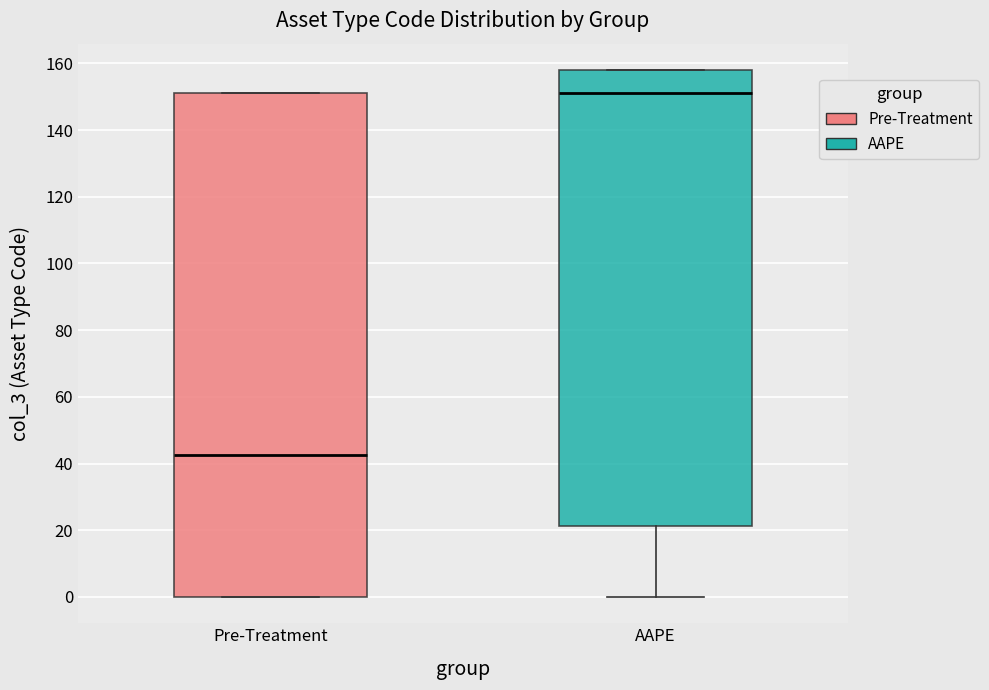

Where does the median line of the box for Pre-Treatment sit on the y-axis? The values are not printed on the chart, so give them approximately, as read against the axis.

42